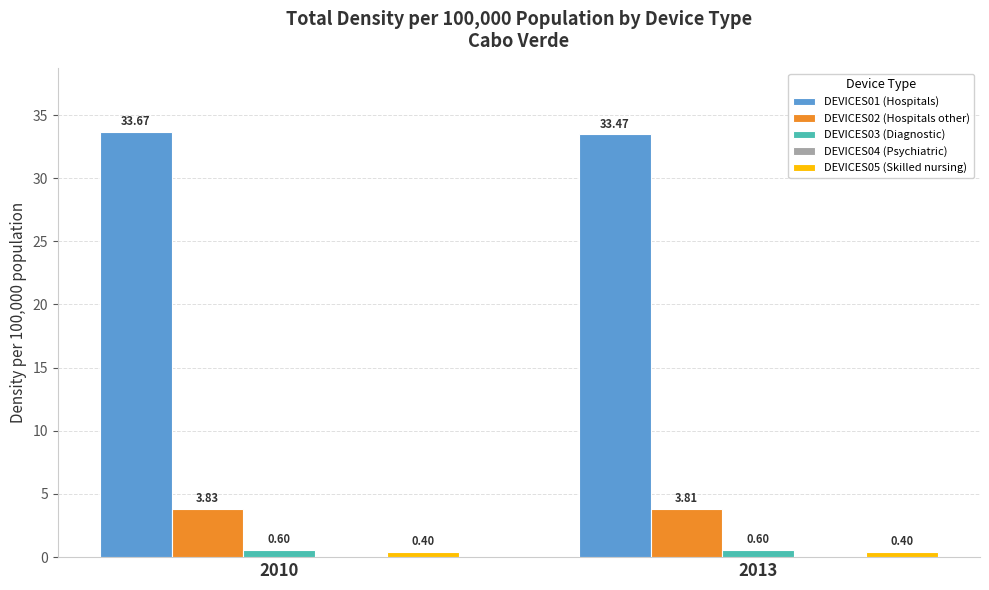

What is the minimum value for DEVICES03 (Diagnostic)?

0.6